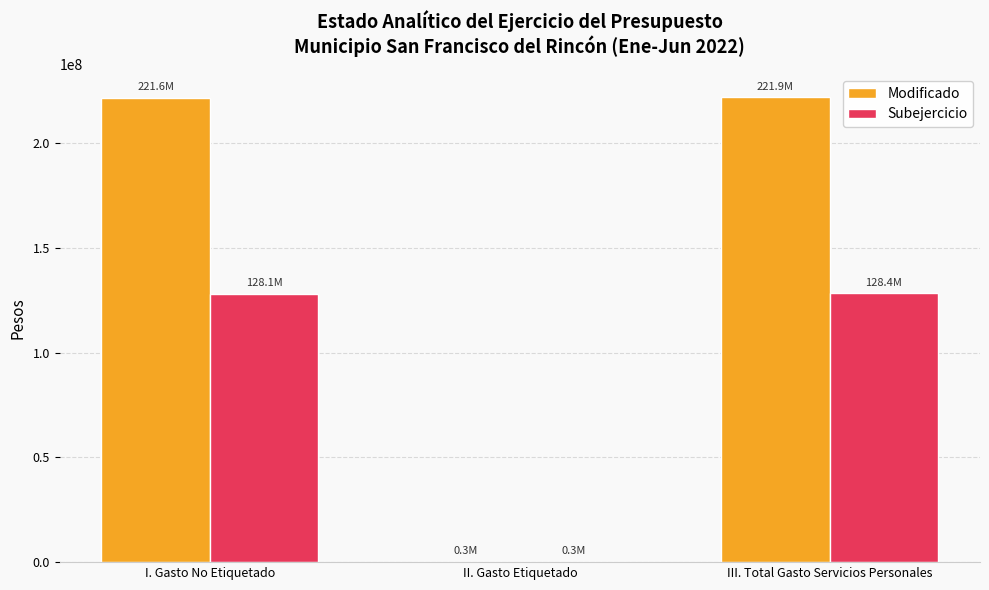

Which series changed the most between I. Gasto No Etiquetado and II. Gasto Etiquetado?

Modificado